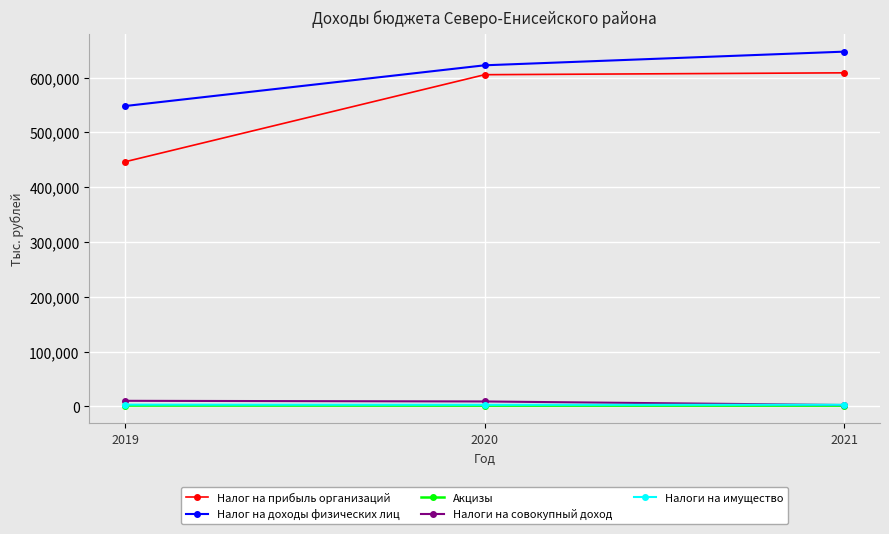

Which series changed the most between 2019 and 2020?

Налог на прибыль организаций